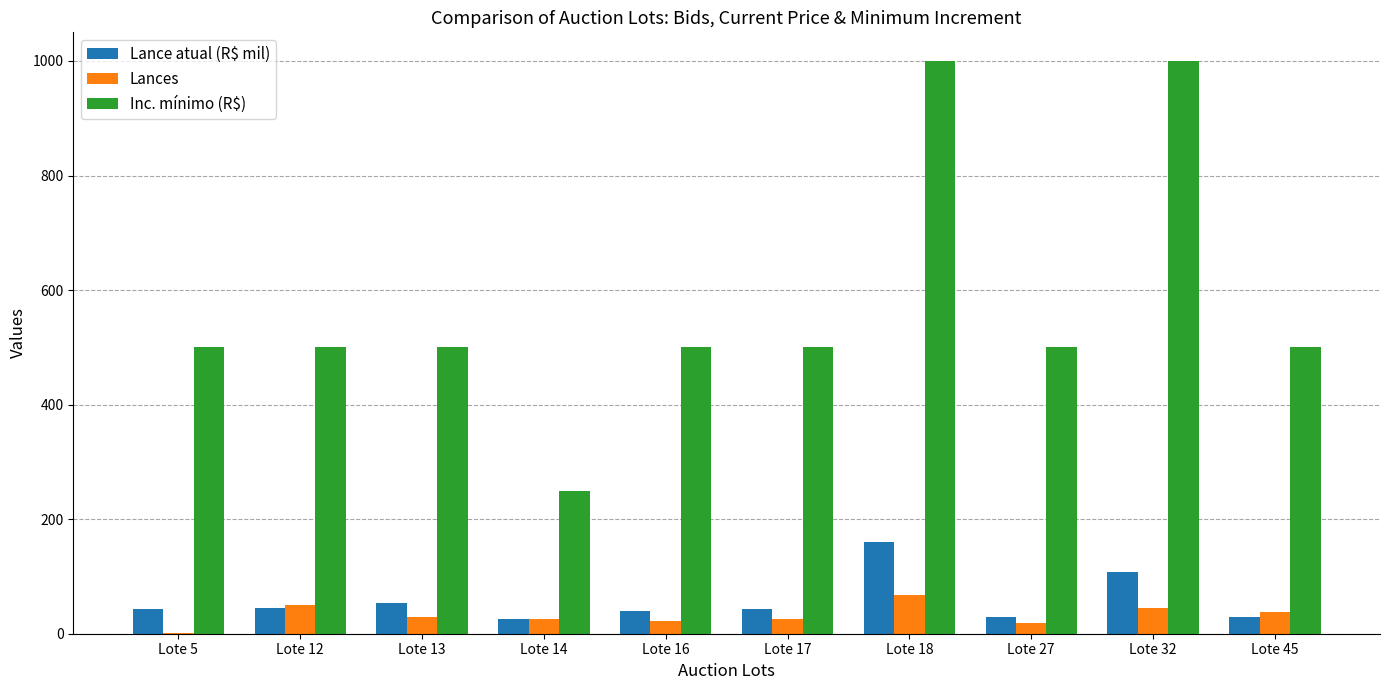

The value of Inc. mínimo (R$) at Lote 27 is 500.0. True or false?

True